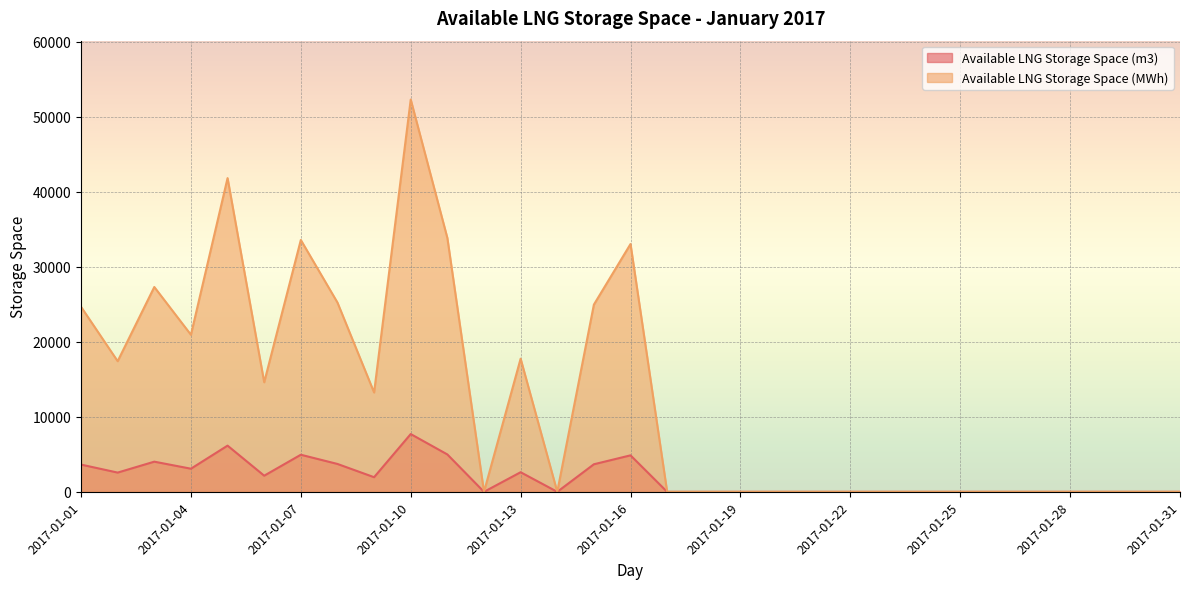

What is the average value of the Available LNG Storage Space (MWh) series?

12277